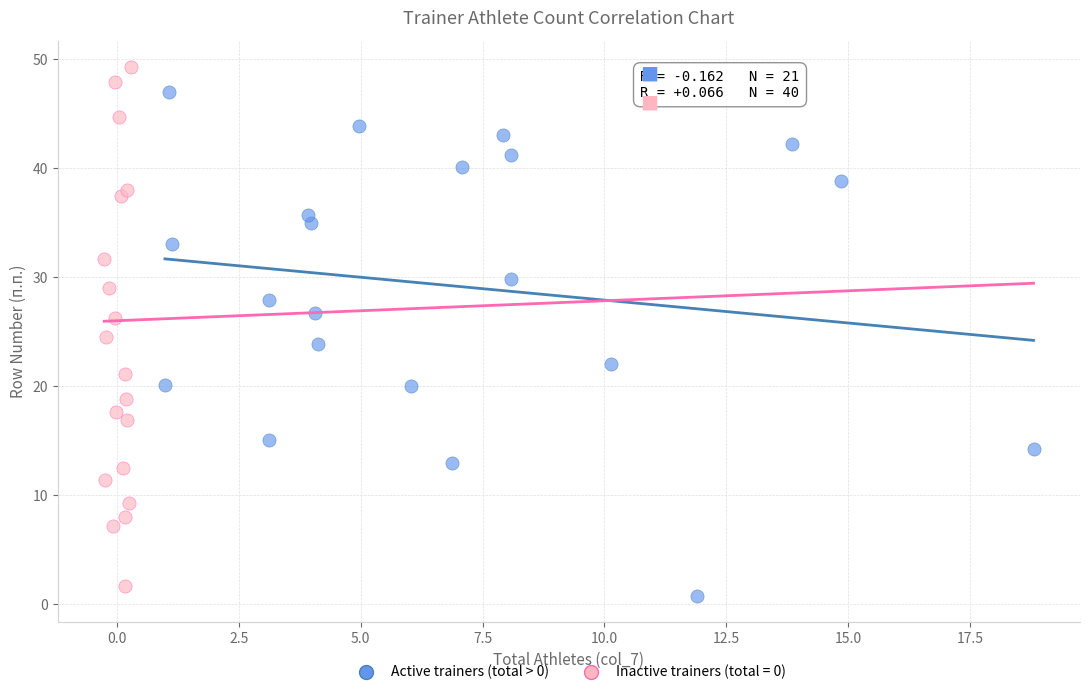

What are all the series names shown in the legend?

Active trainers (total > 0), Inactive trainers (total = 0)